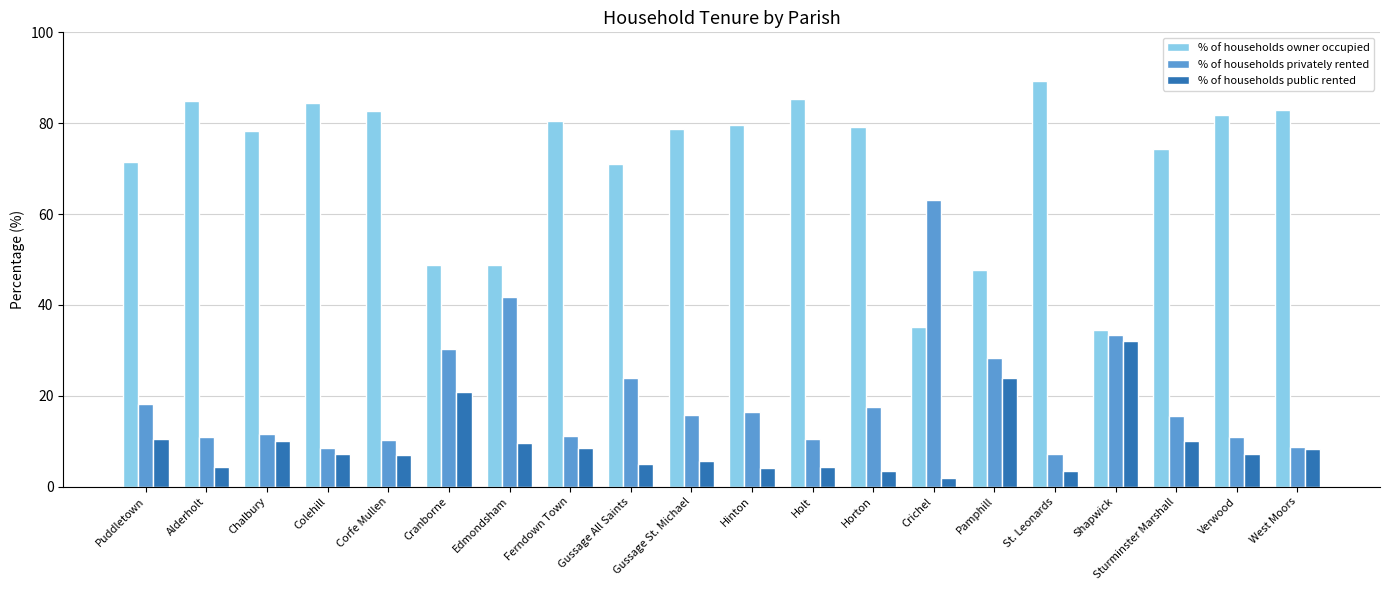

Count the number of data series in this chart.

3